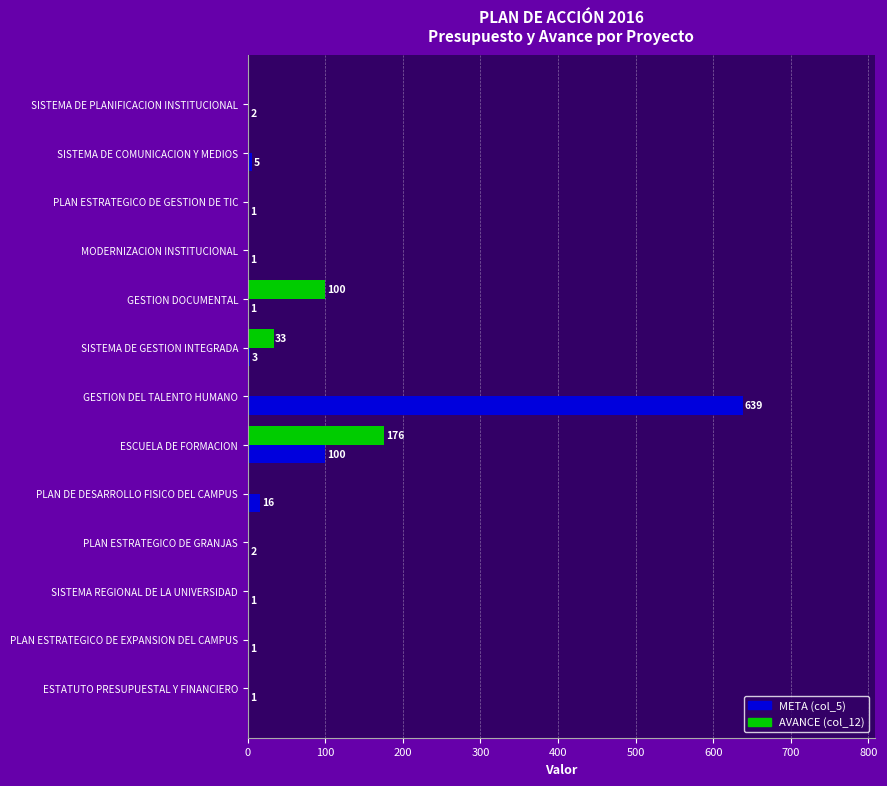

Read the META (col_5) value at SISTEMA DE COMUNICACION Y MEDIOS.

5.0